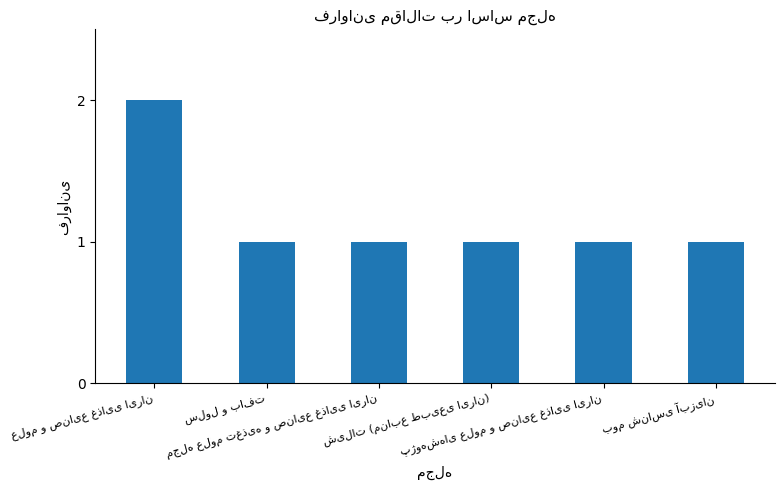

What is the difference between the maximum and minimum values?

1